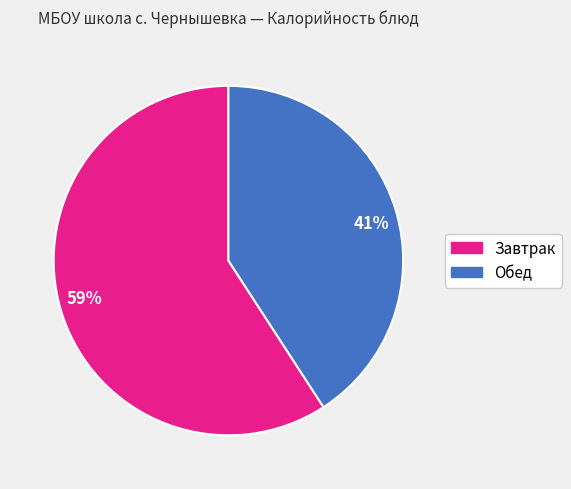

Is there any slice that represents more than half of the pie?

Yes